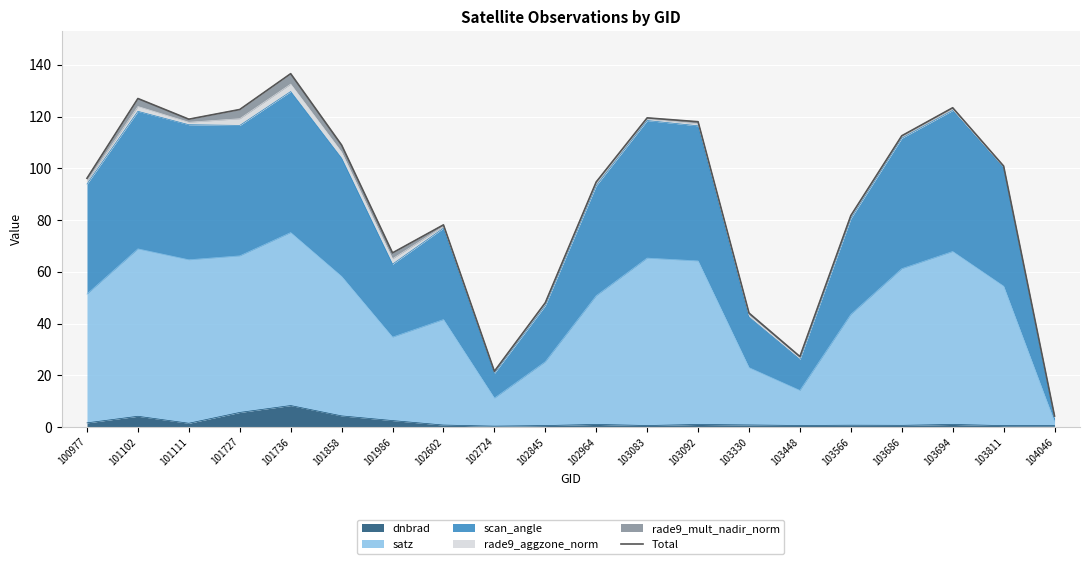

Is it true that the value at 102724 is 21.5?

True